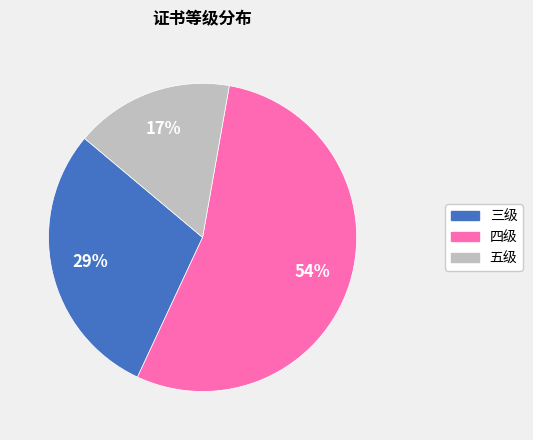

Which slice is the smallest?

五级